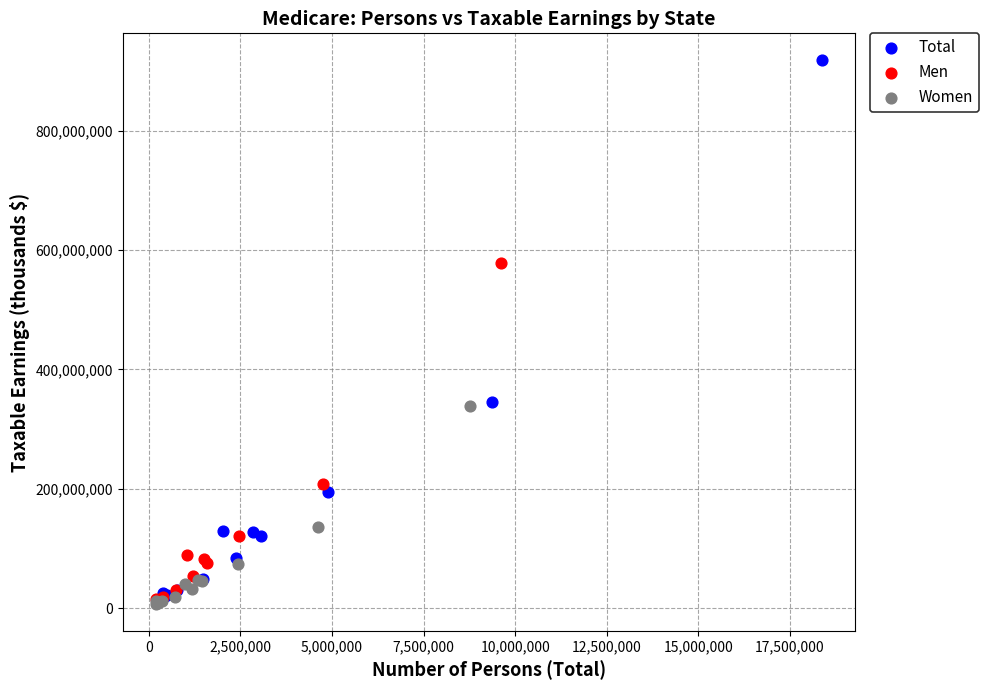

Which series has the largest Y range (max minus min)?

Total